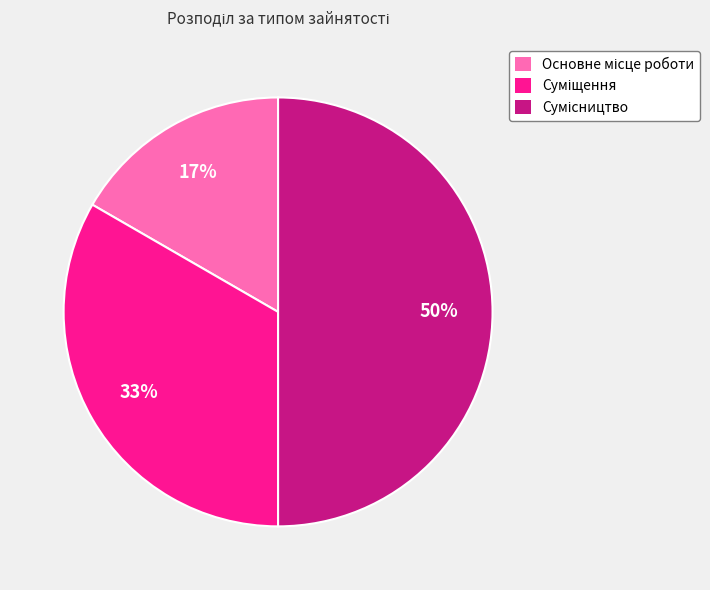

To the nearest percent, what is the average slice percentage?

33%